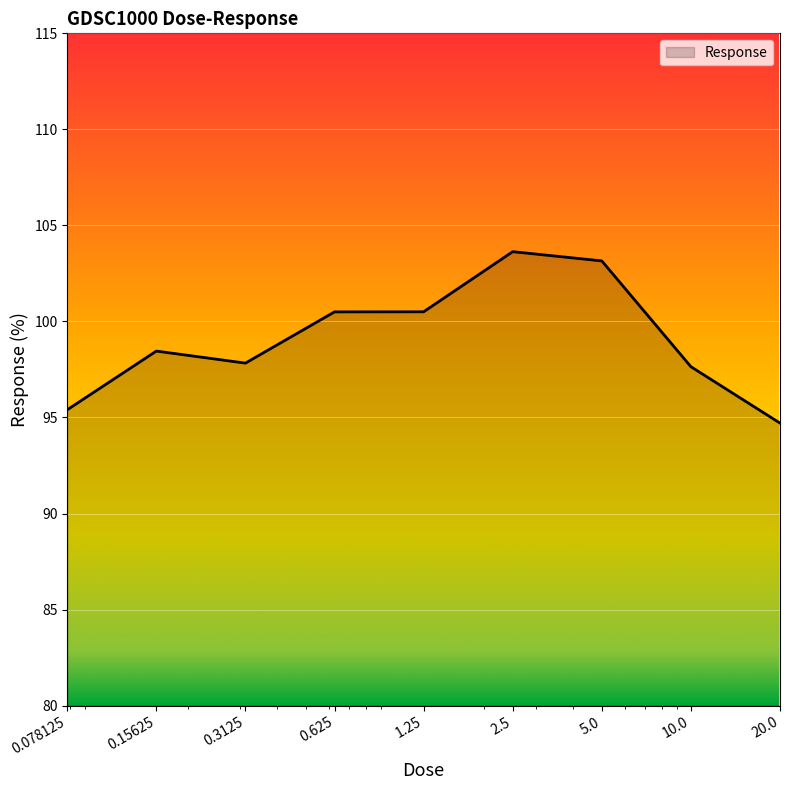

What is the difference between the maximum and minimum values?

8.9